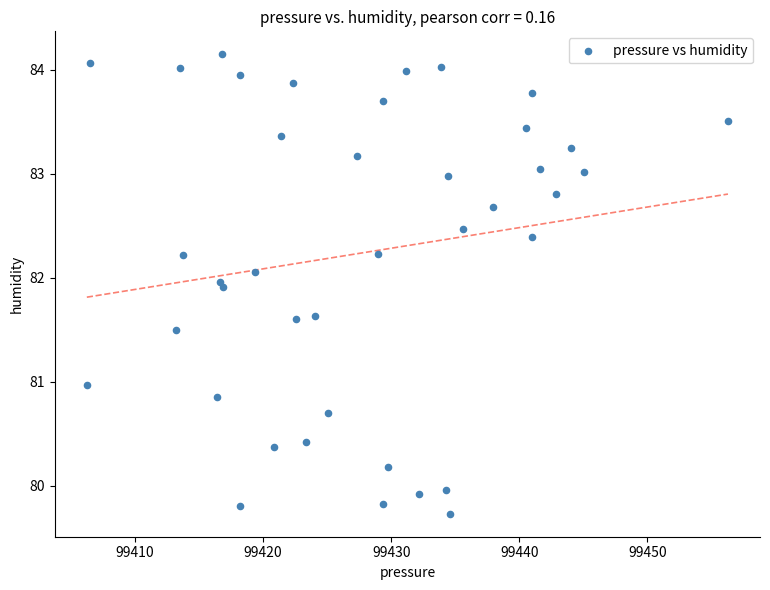

What is the range of Y values (max minus min)?

4.4